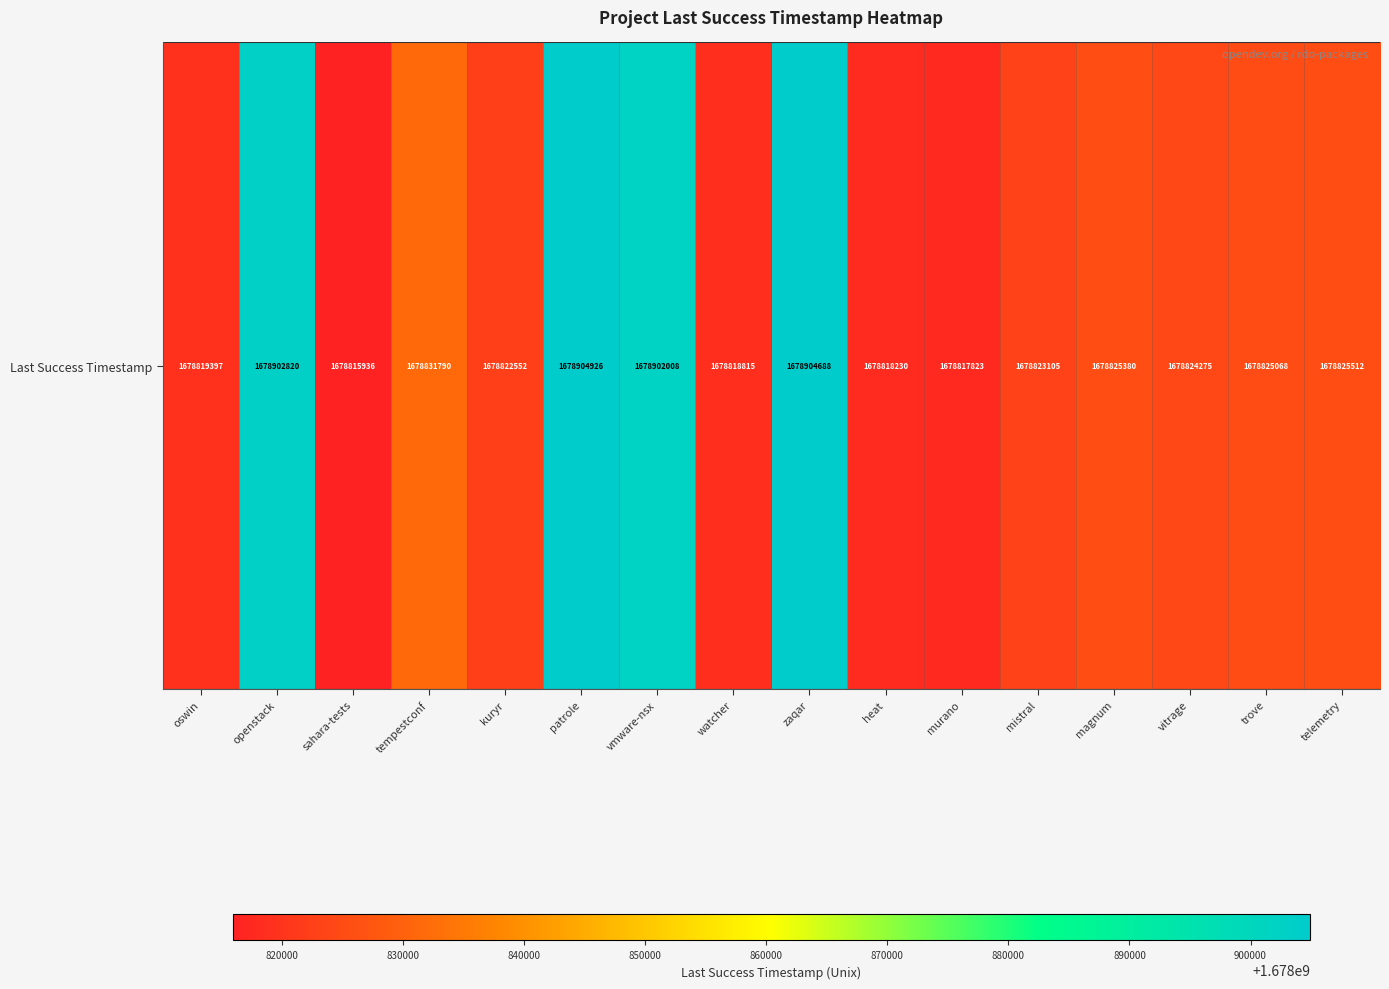

What value does the data have at heat?

1678818230